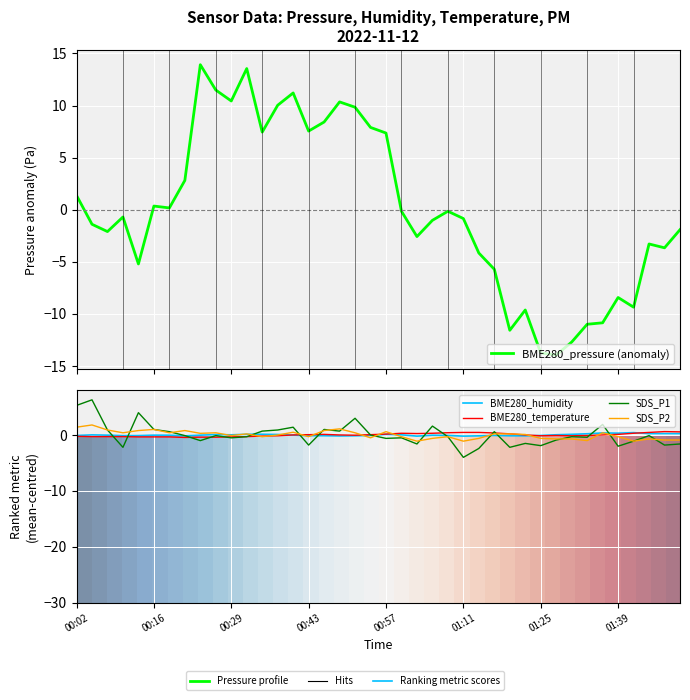

What is the value of the BME280_pressure (anomaly) point at the 31st from the left?

-13.8